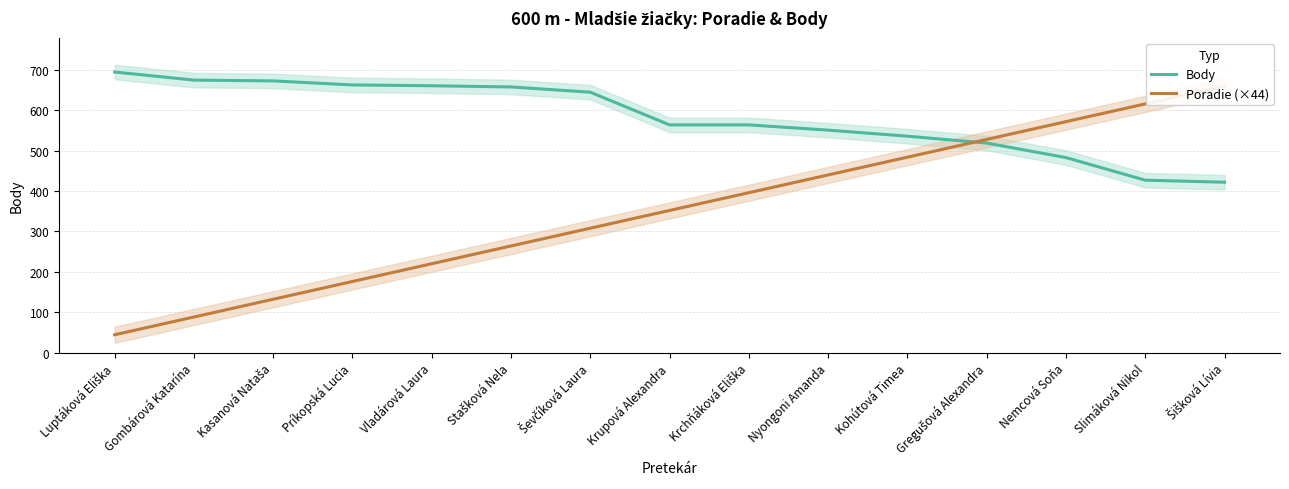

What position from the right is Krchňáková Eliška?

7